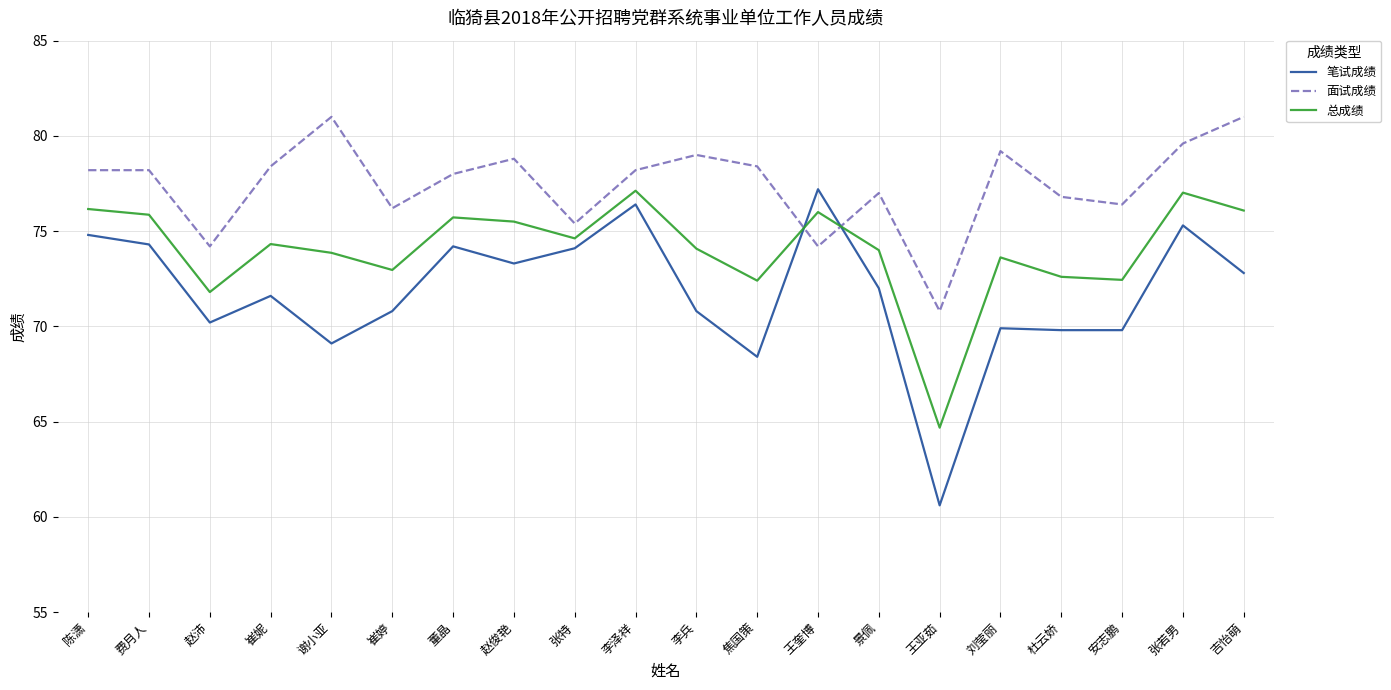

What is the smallest value displayed?

60.6